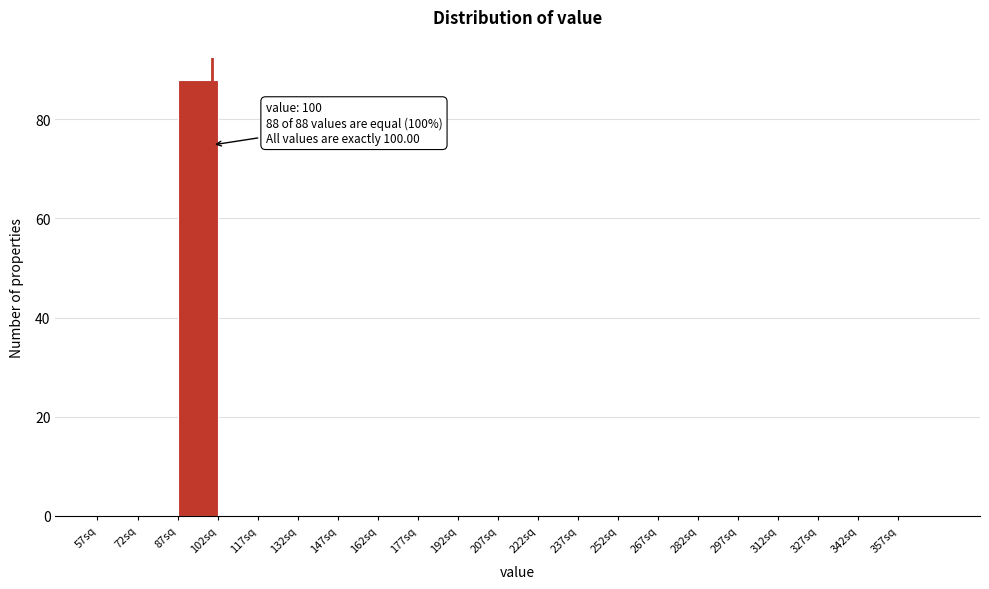

Over which range of the x-axis is the bar tallest?

87 to 102